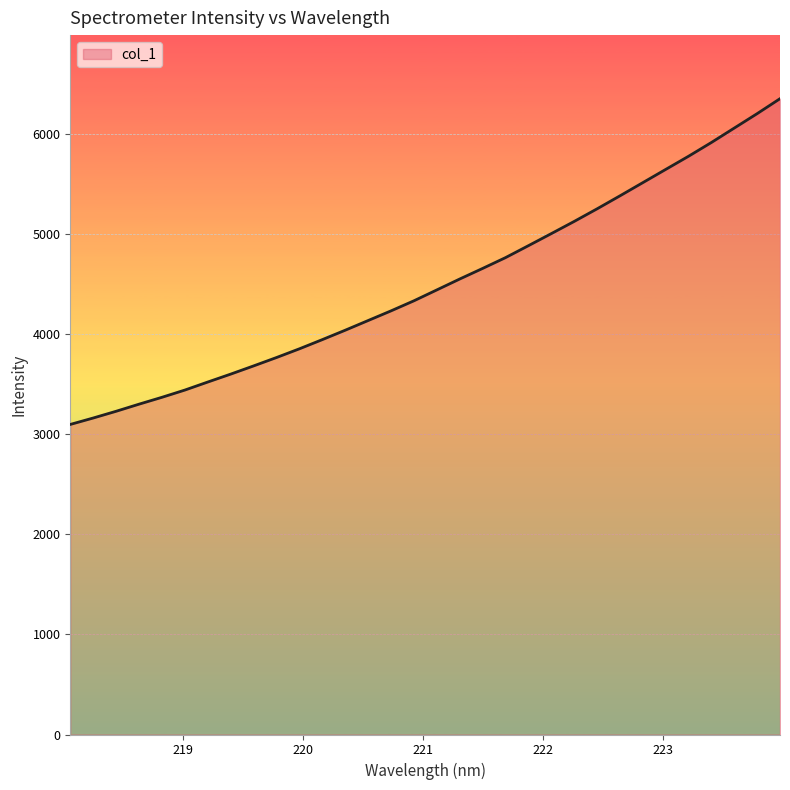

What is the minimum value shown in the chart?

3099.3